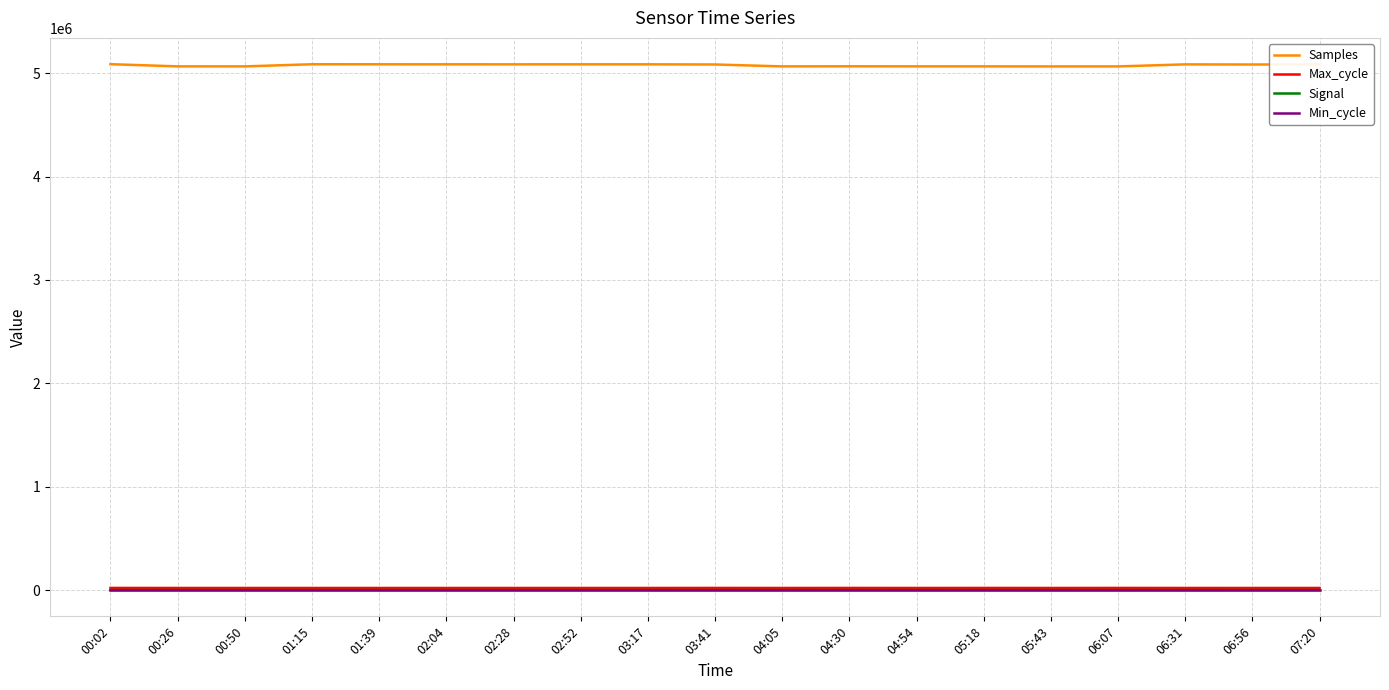

Which series has the largest total across all categories?

Samples